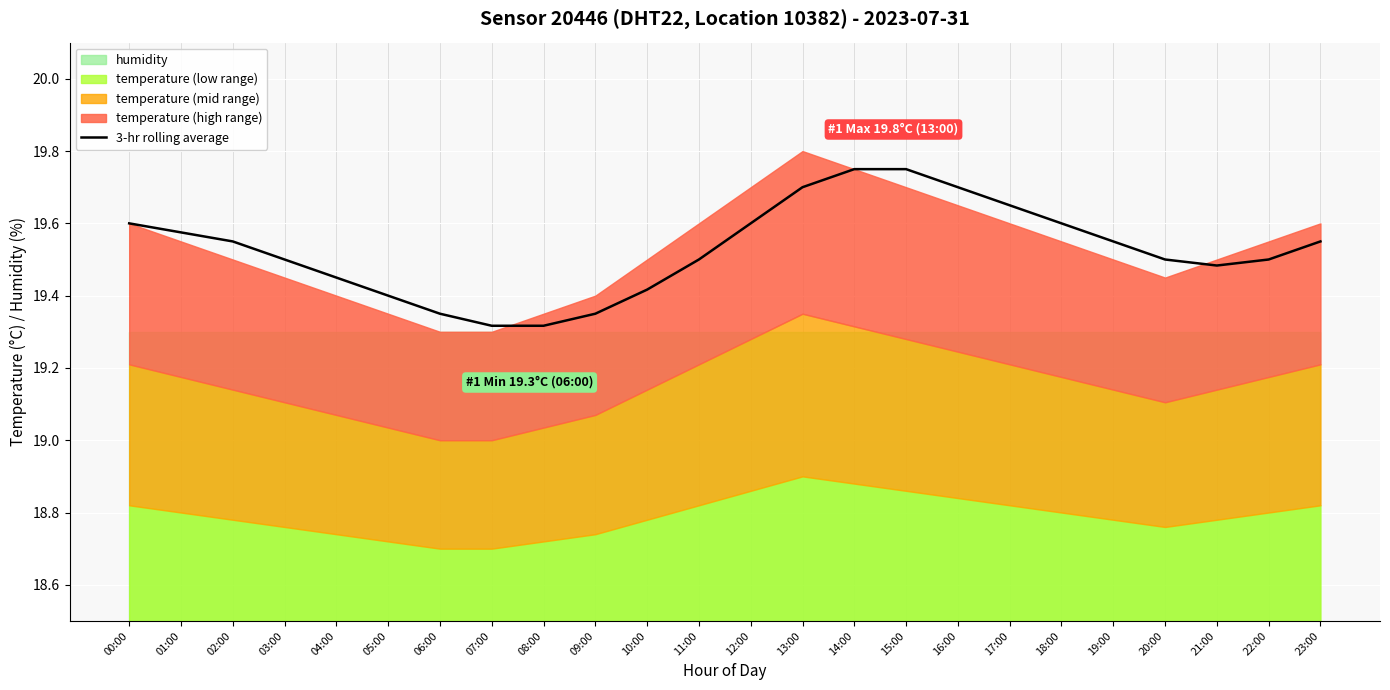

Rank the categories by value from highest to lowest.

14:00, 15:00, 13:00, 16:00, 17:00, 00:00, 12:00, 18:00, 01:00, 02:00, 19:00, 23:00, 03:00, 11:00, 20:00, 22:00, 21:00, 04:00, 10:00, 05:00, 09:00, 06:00, 07:00, 08:00